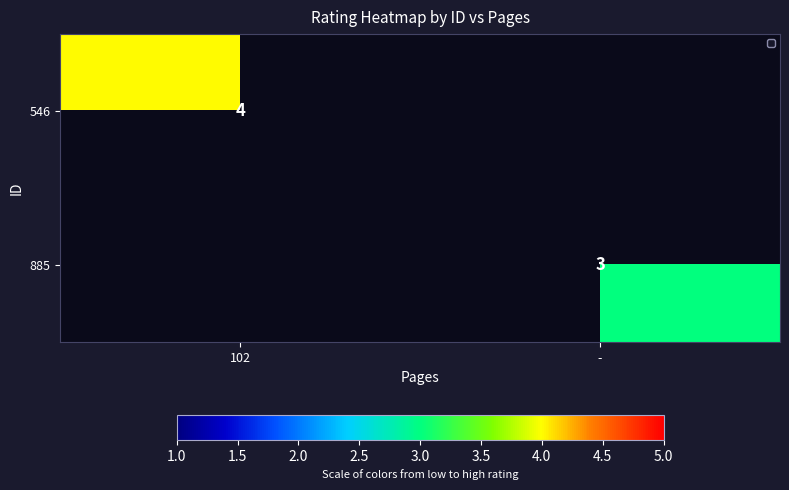

The 885 series shows 3 at -. True or false?

True